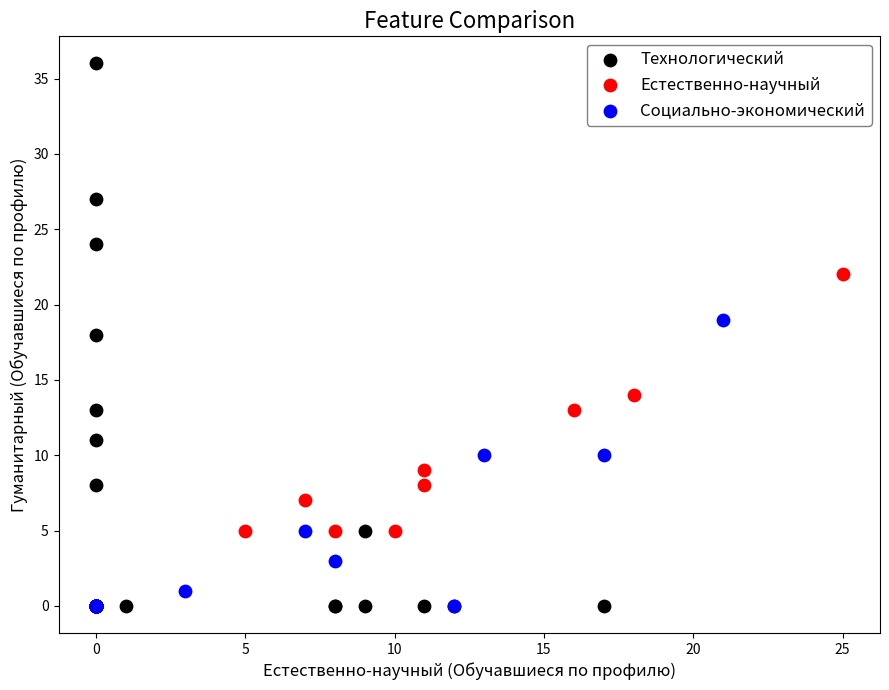

What are all the series names shown in the legend?

Технологический, Естественно-научный, Социально-экономический